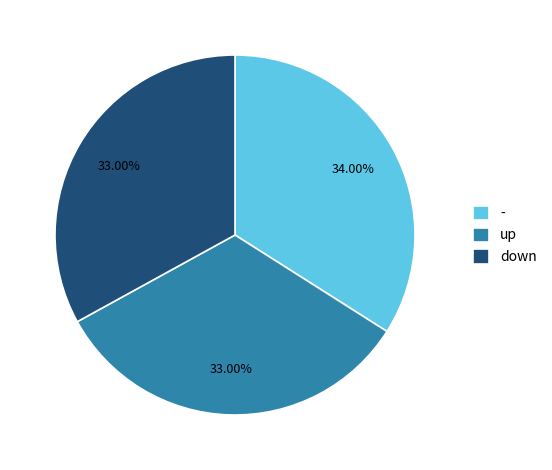

To the nearest percent, what is the difference between the largest and smallest slice percentages?

1%